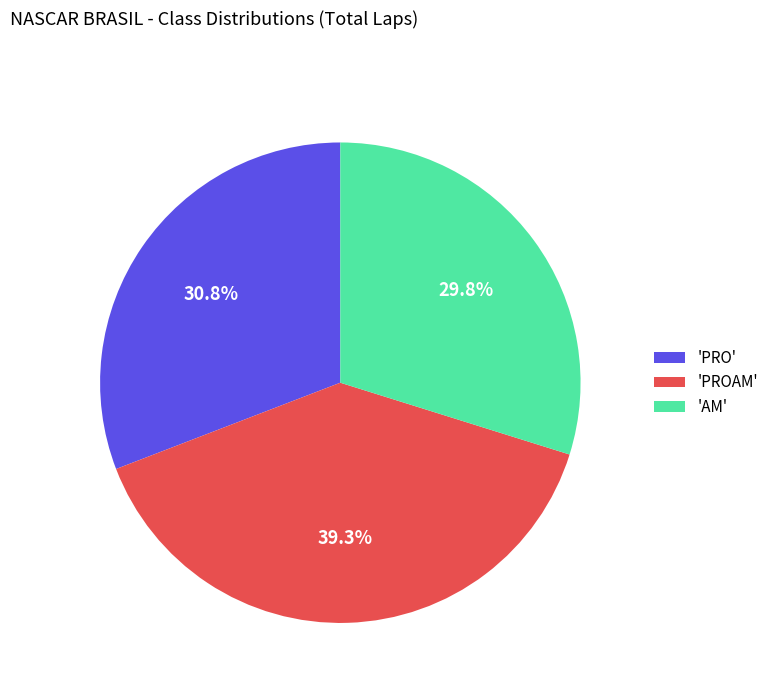

Is there a majority slice in this chart?

No